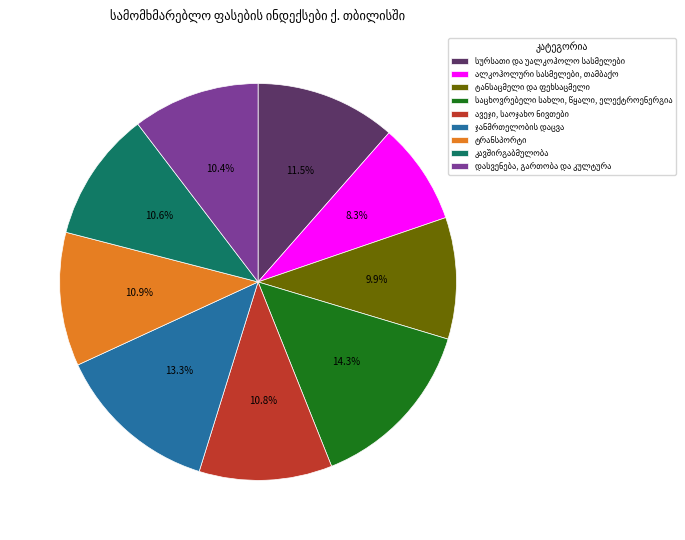

Is there any slice that represents more than half of the pie?

No